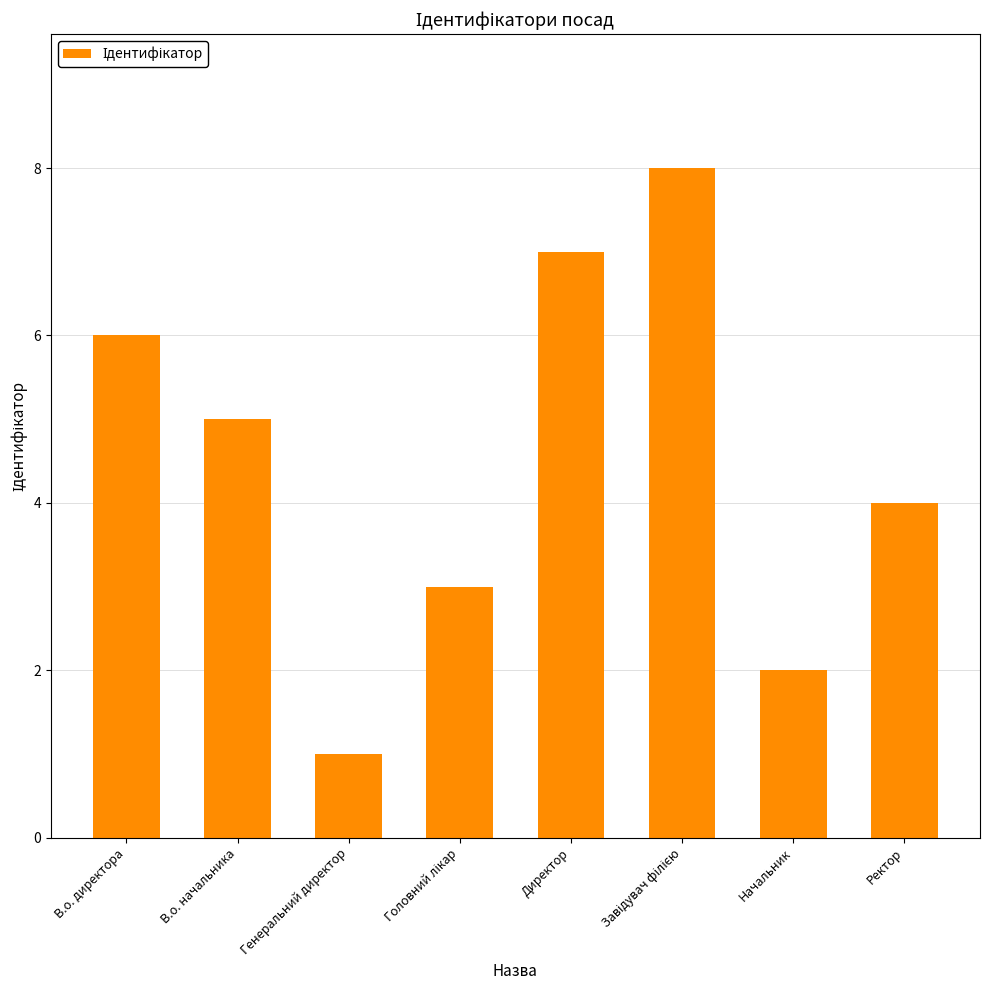

Reading left to right, transcribe all the data shown in this chart.

6	5	1	3	7	8	2	4